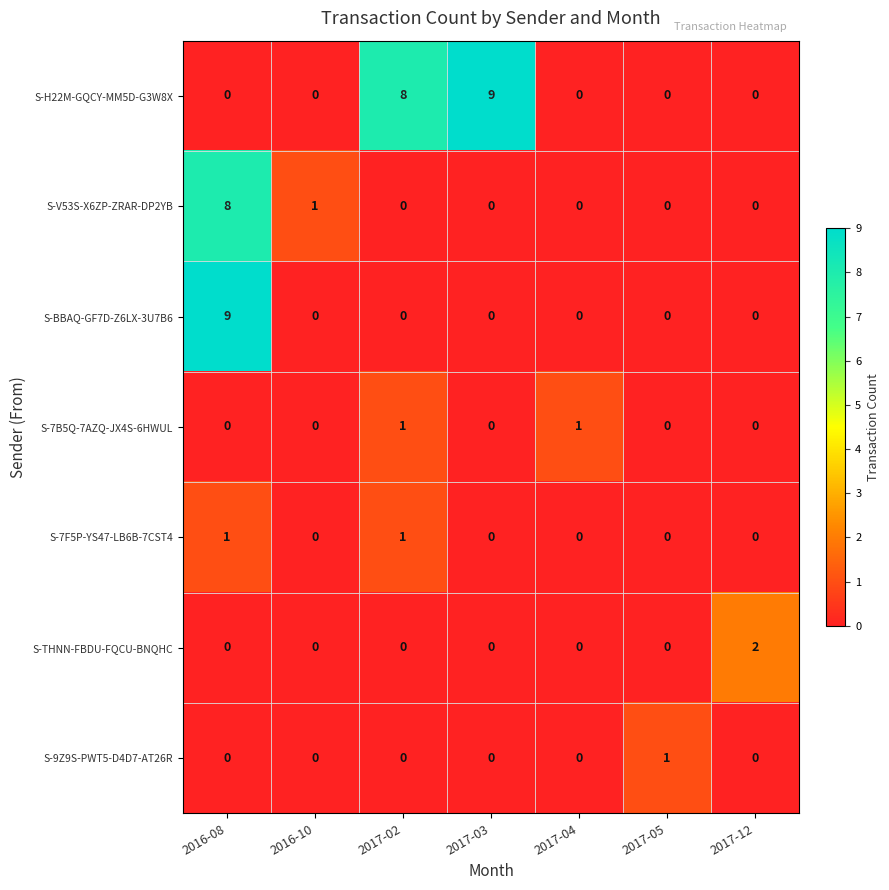

What is the difference between the maximum and minimum values in the S-V53S-X6ZP-ZRAR-DP2YB series?

8